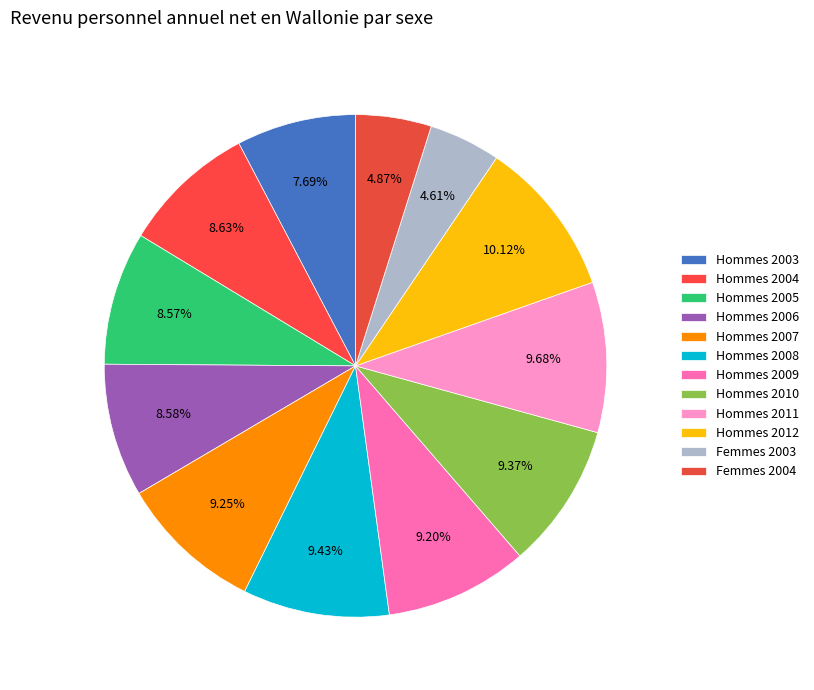

True or false: Hommes 2003 accounts for 14% of the total.

False